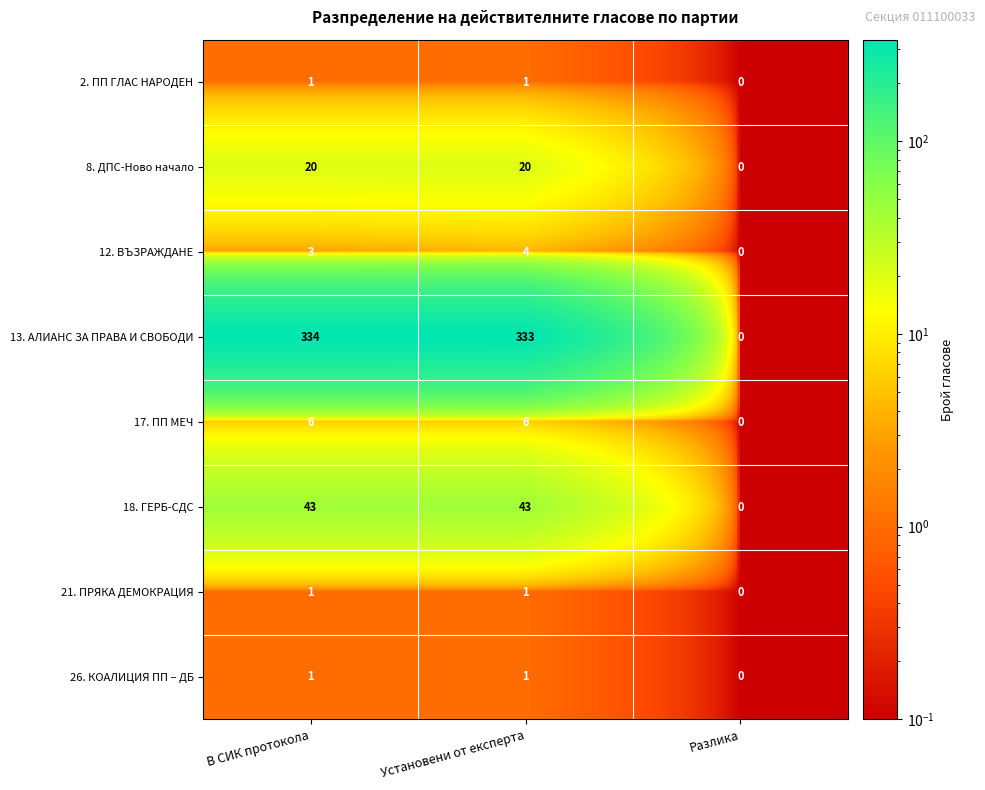

At which category does the chart reach its peak across all series?

В СИК протокола